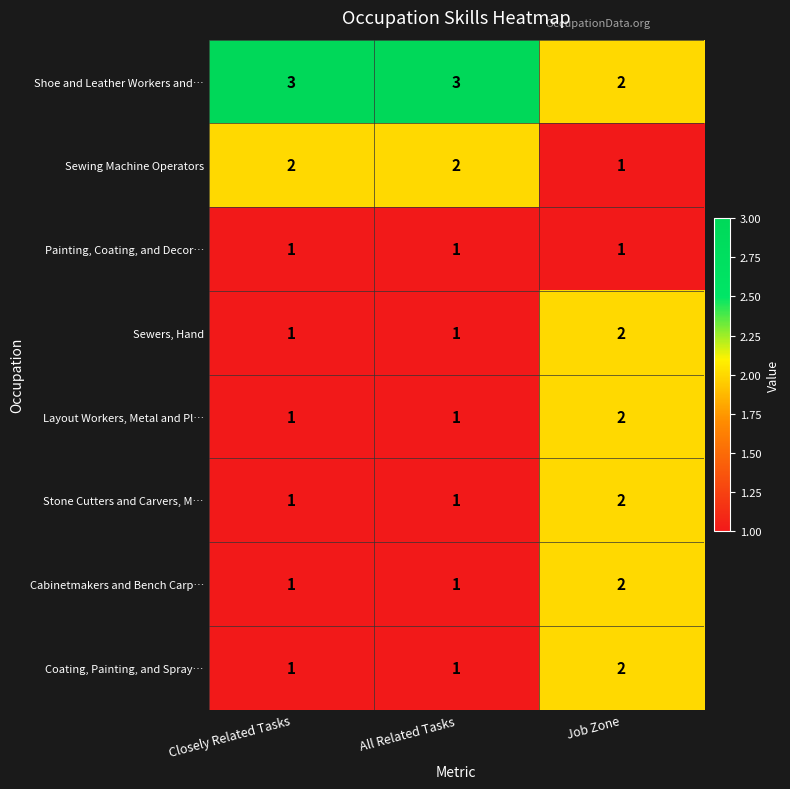

What is the sum of all Painting, Coating, and Decor… values?

3